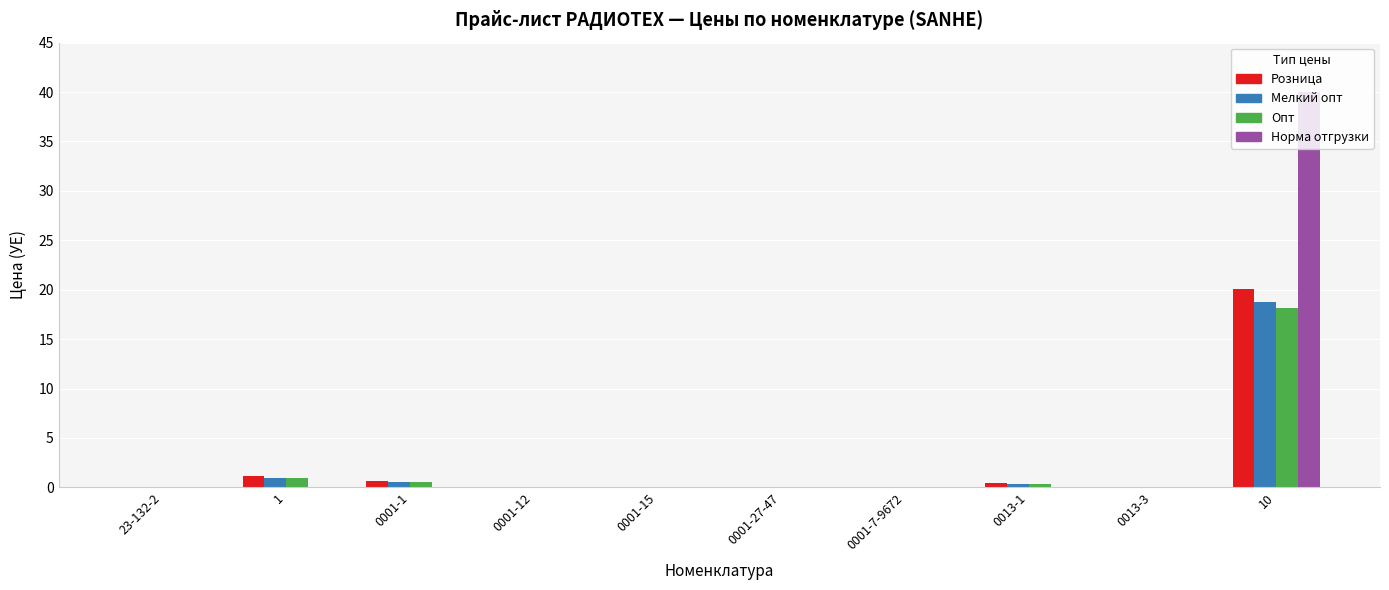

At which category is the sum across all series the highest?

10